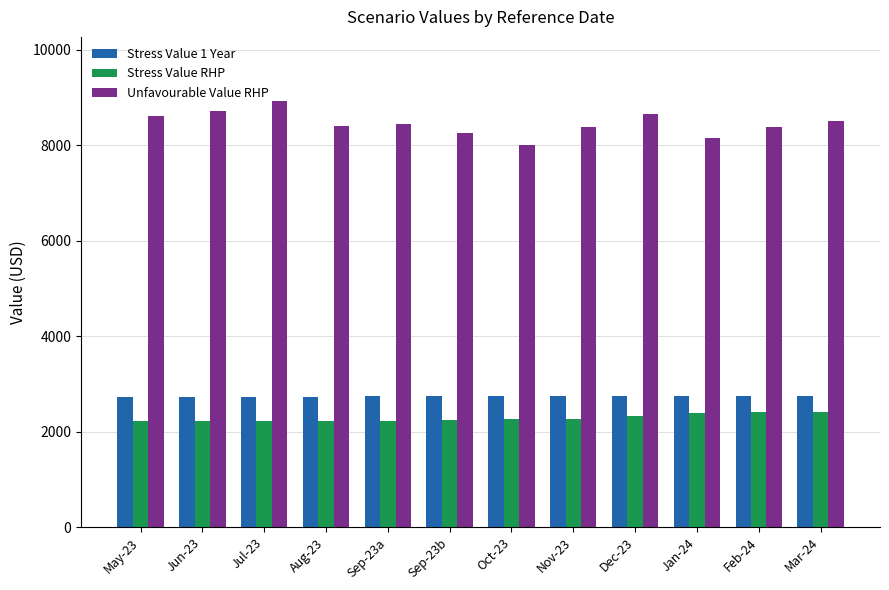

What is the sum of all Unfavourable Value RHP values?

101500